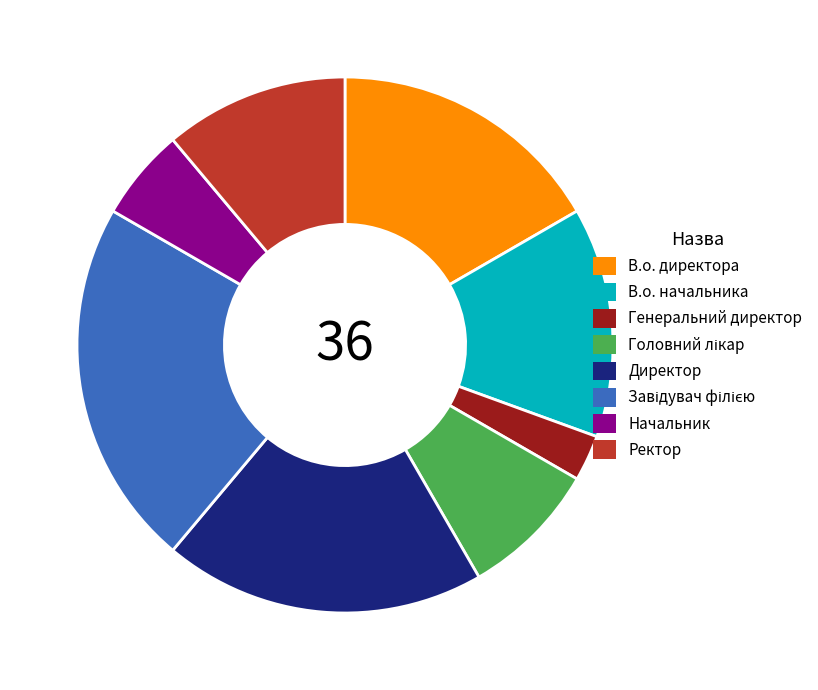

Is it true that В.о. начальника is 14% of the pie?

True